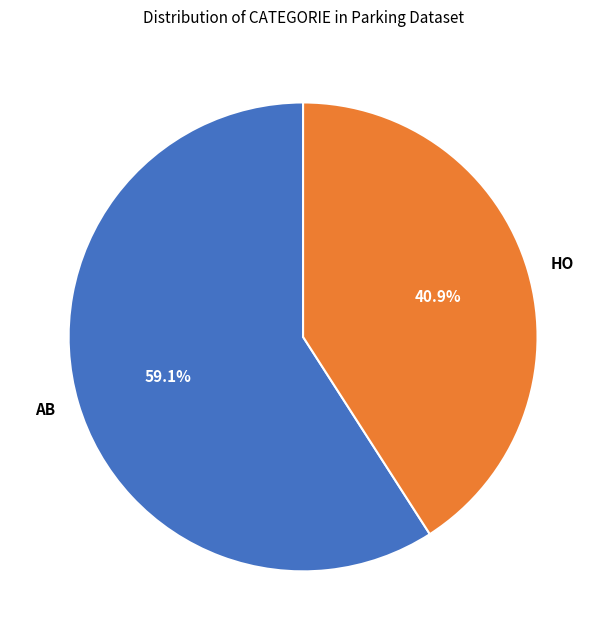

What percentage is NOT represented by HO?

59.1%